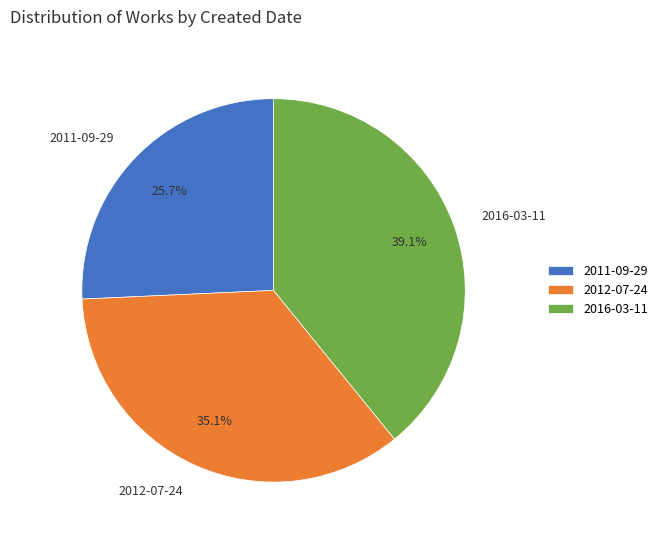

To the nearest percent, what is the difference between the largest and smallest slice percentages?

13%